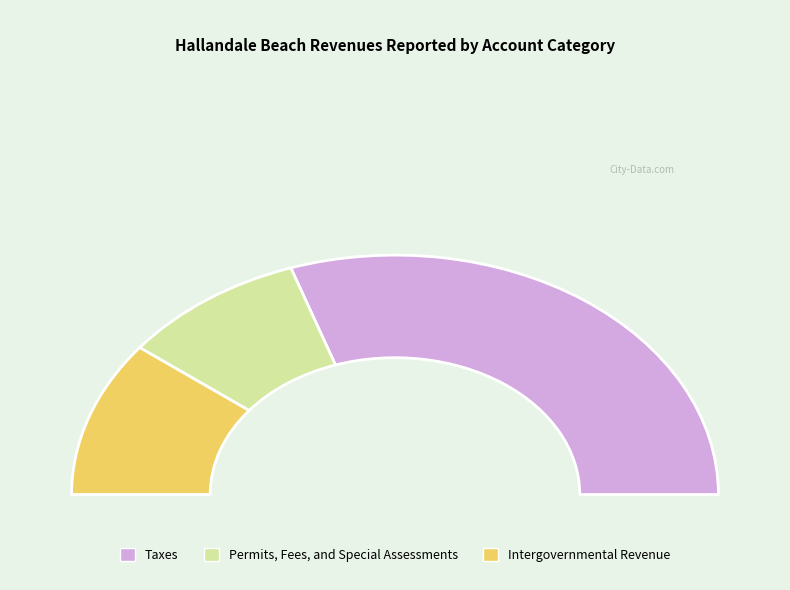

Rank the categories by value from lowest to highest.

Permits, Fees, and Special Assessments, Intergovernmental Revenue, Taxes